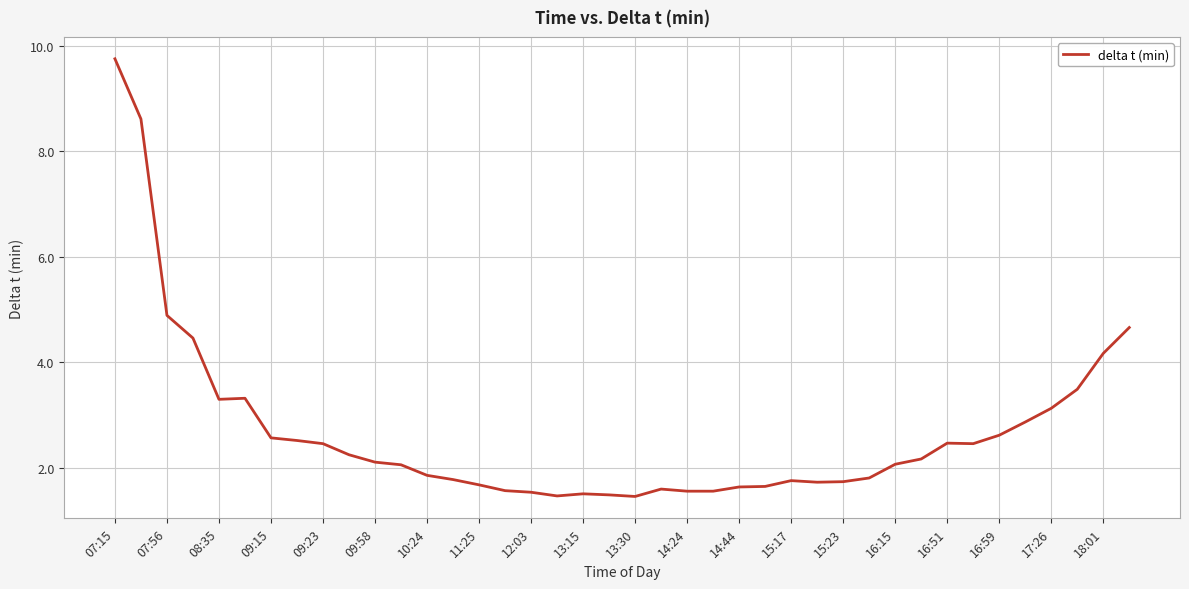

What is the smallest value displayed?

1.5